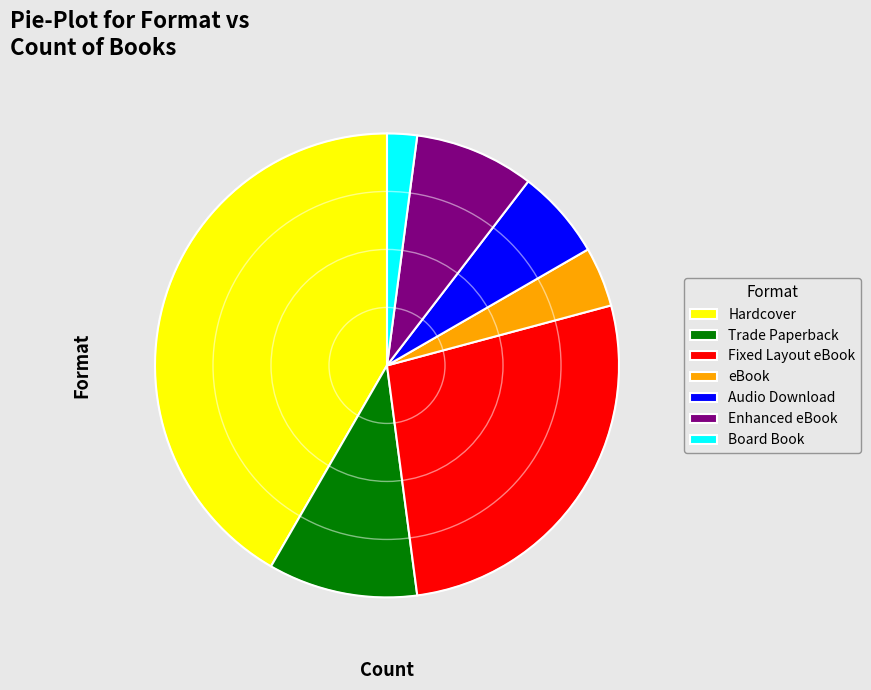

The Board Book slice represents 2% of the pie. True or false?

True